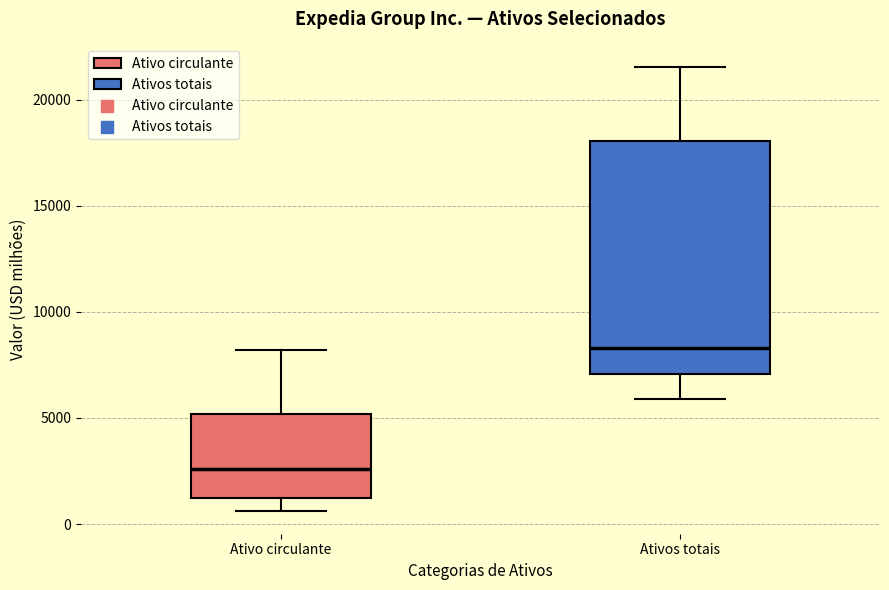

Which box's median line is the highest?

Ativos totais